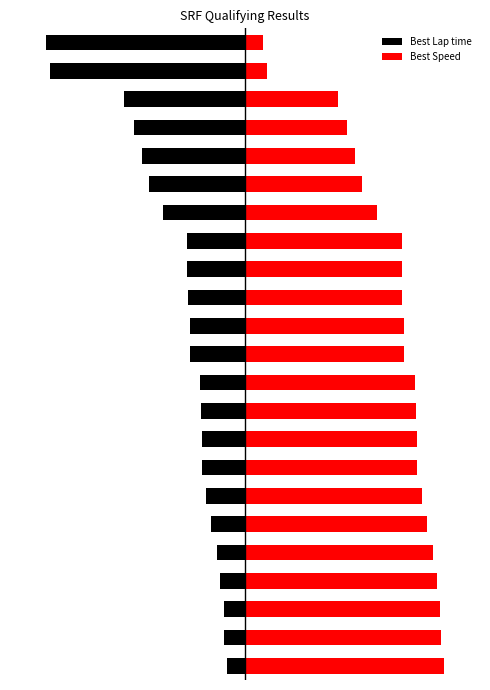

The Best Speed series shows 9.5 at 7. True or false?

True